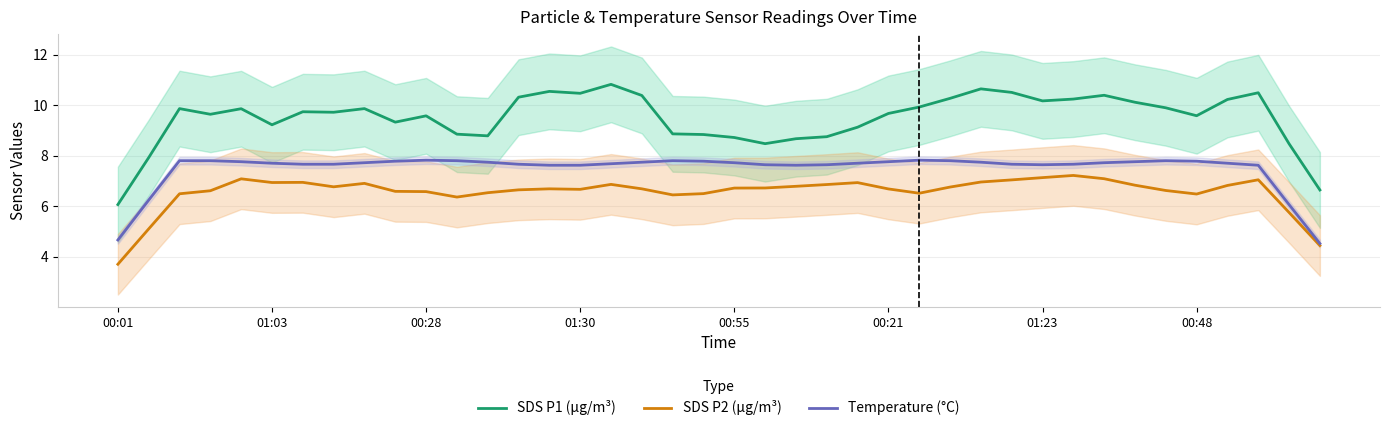

True or false: SDS P1 (µg/m³) and SDS P2 (µg/m³) cross at least once.

False